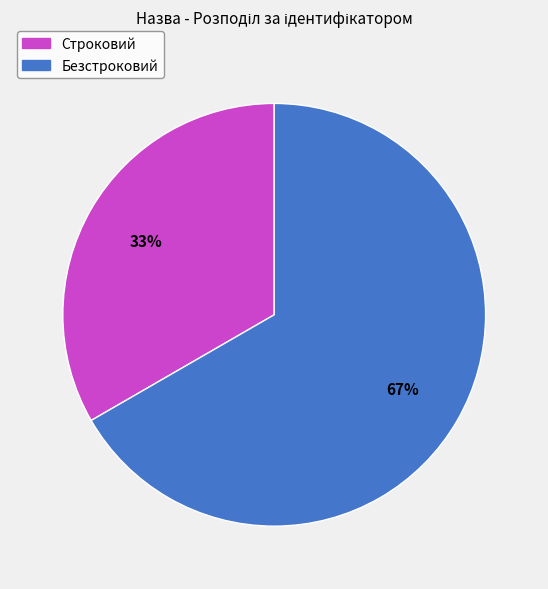

Rank the categories by value from lowest to highest.

Строковий, Безстроковий